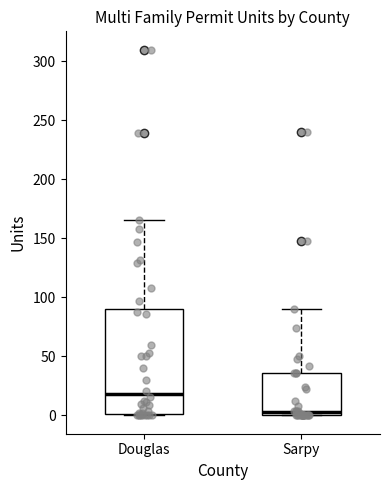

Where is the lower edge of the box for Sarpy on the y-axis? The values are not printed on the chart, so give them approximately, as read against the axis.

0